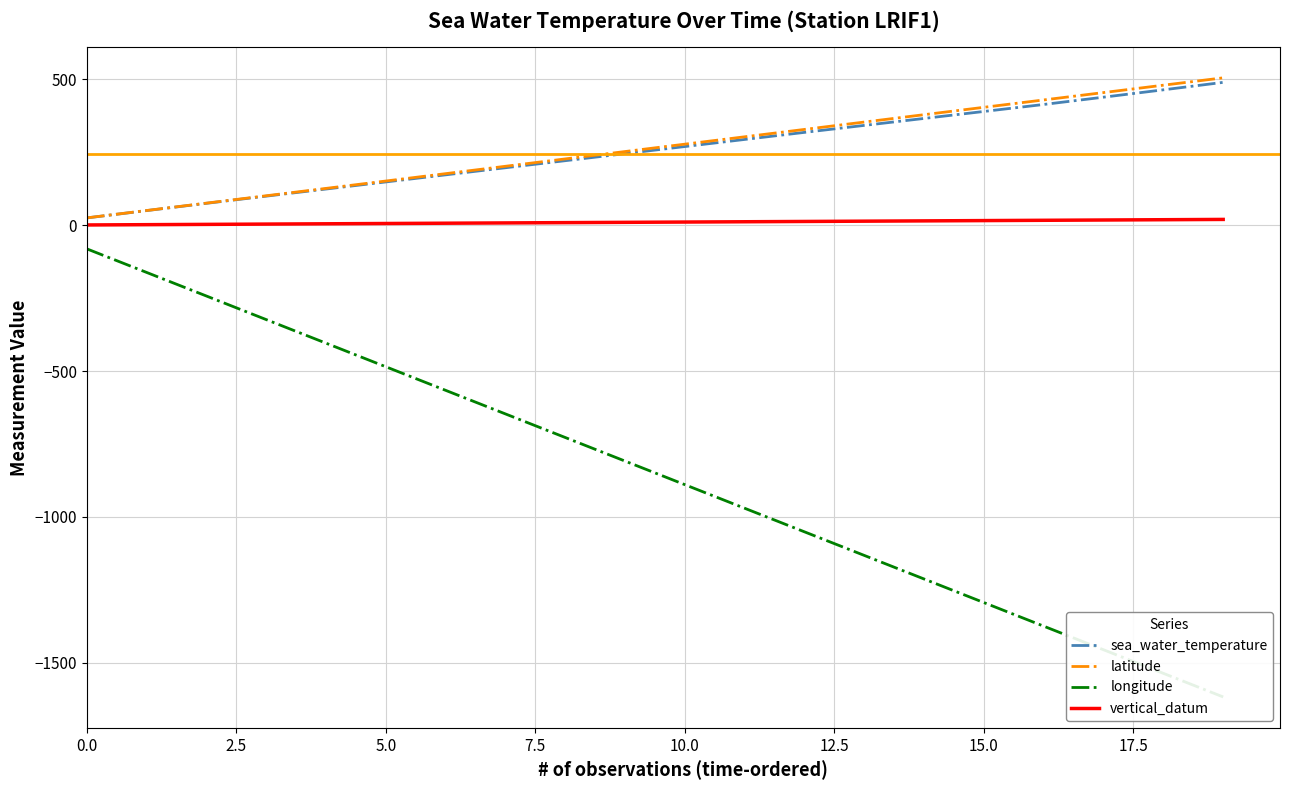

How many values in the longitude series are below -808?

11